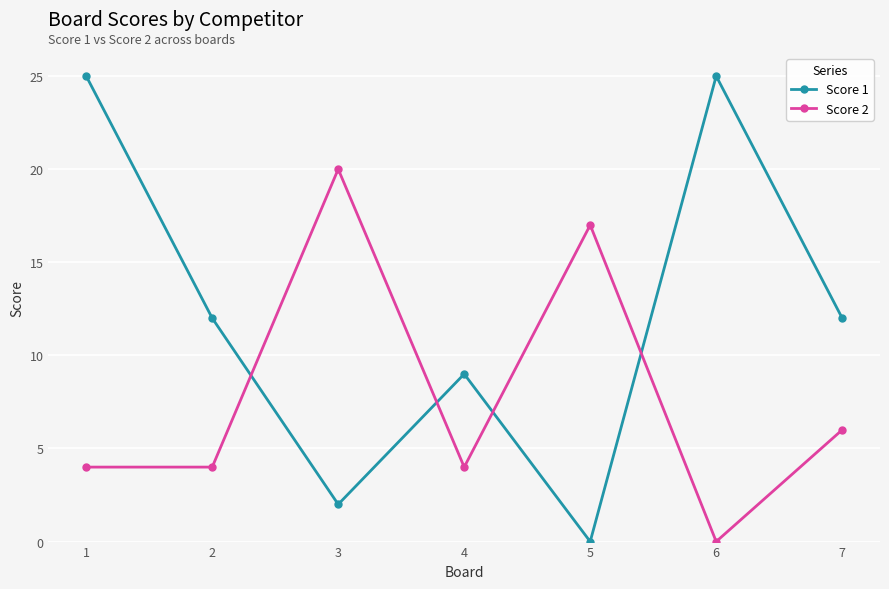

Reading left to right, list all the values displayed in this chart.

Score 1: 1=25	2=12	3=2	4=9	5=0	6=25	7=12
Score 2: 1=4	2=4	3=20	4=4	5=17	6=0	7=6